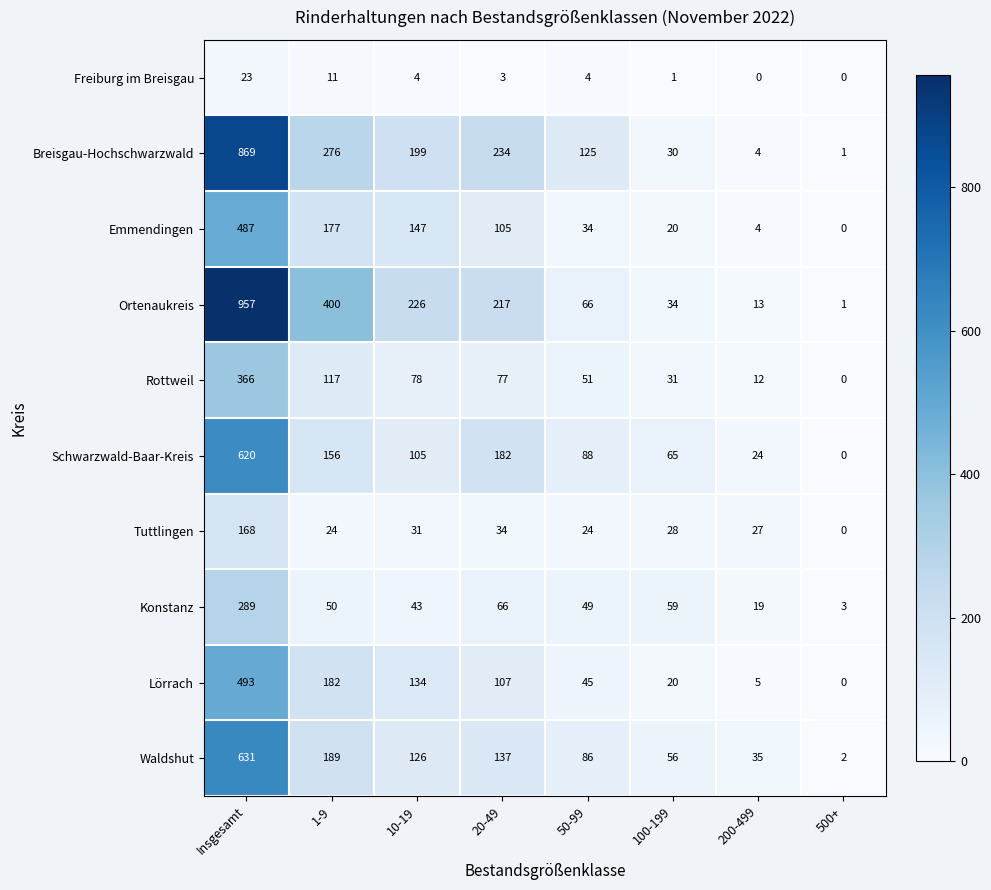

True or false: Ortenaukreis has a value of 47 at 10-19.

False